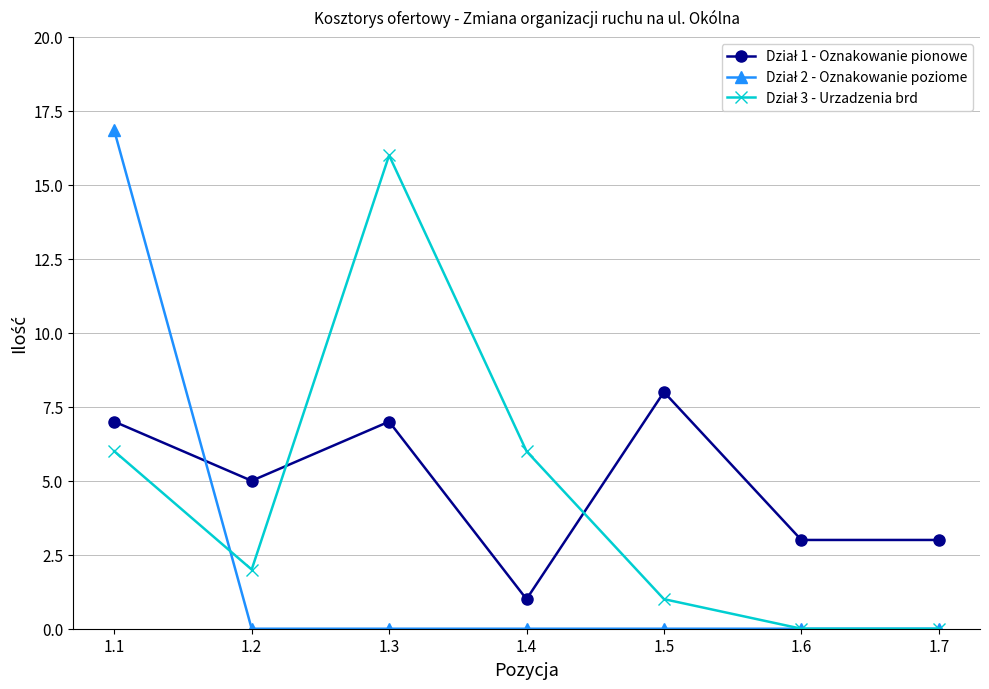

At which category is the sum across all series the highest?

1.1